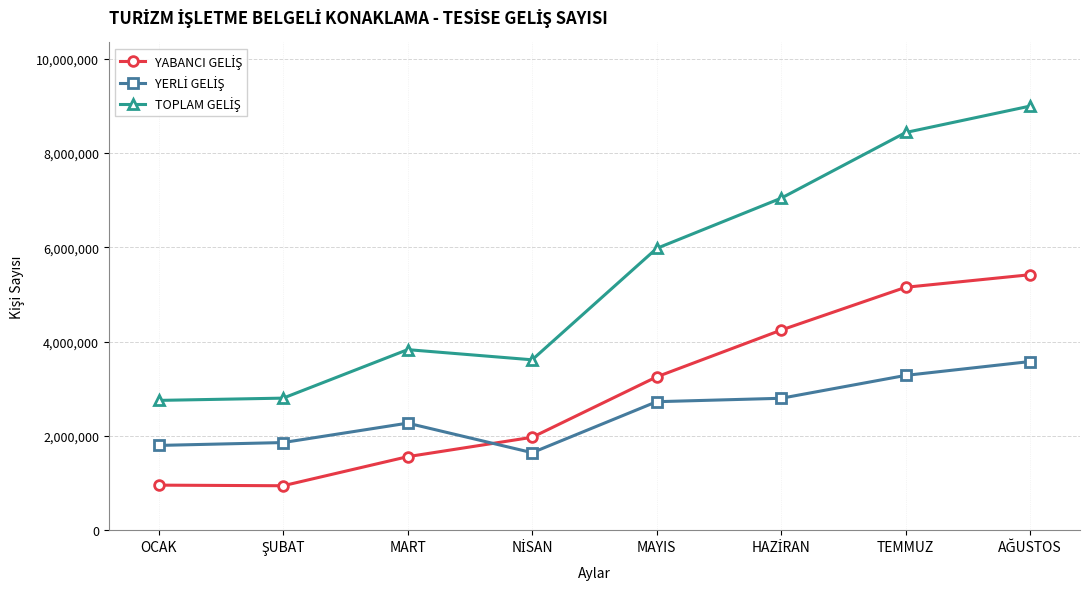

What is the greatest value displayed?

8994064